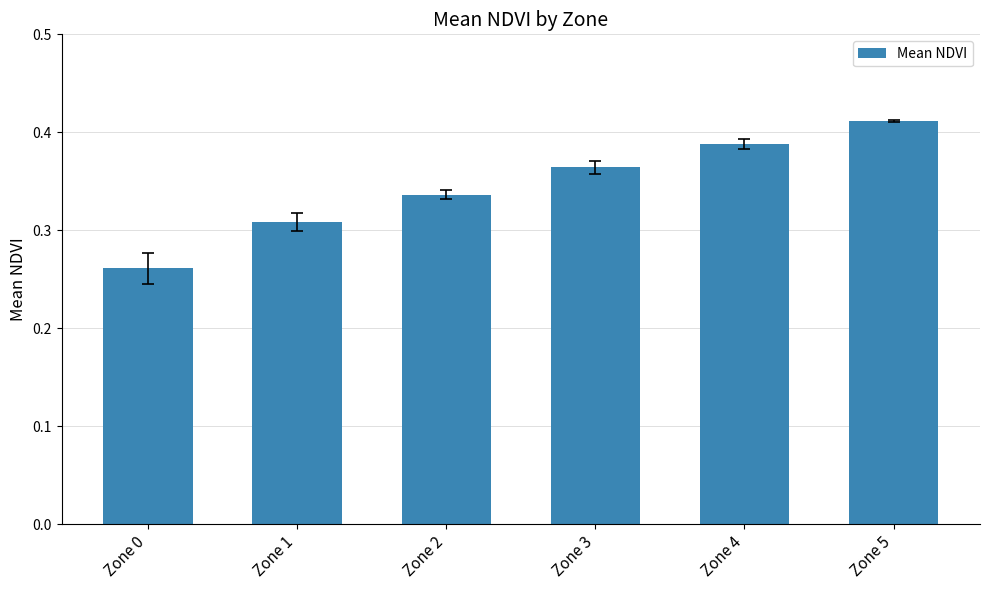

How many data points does each series have?

6